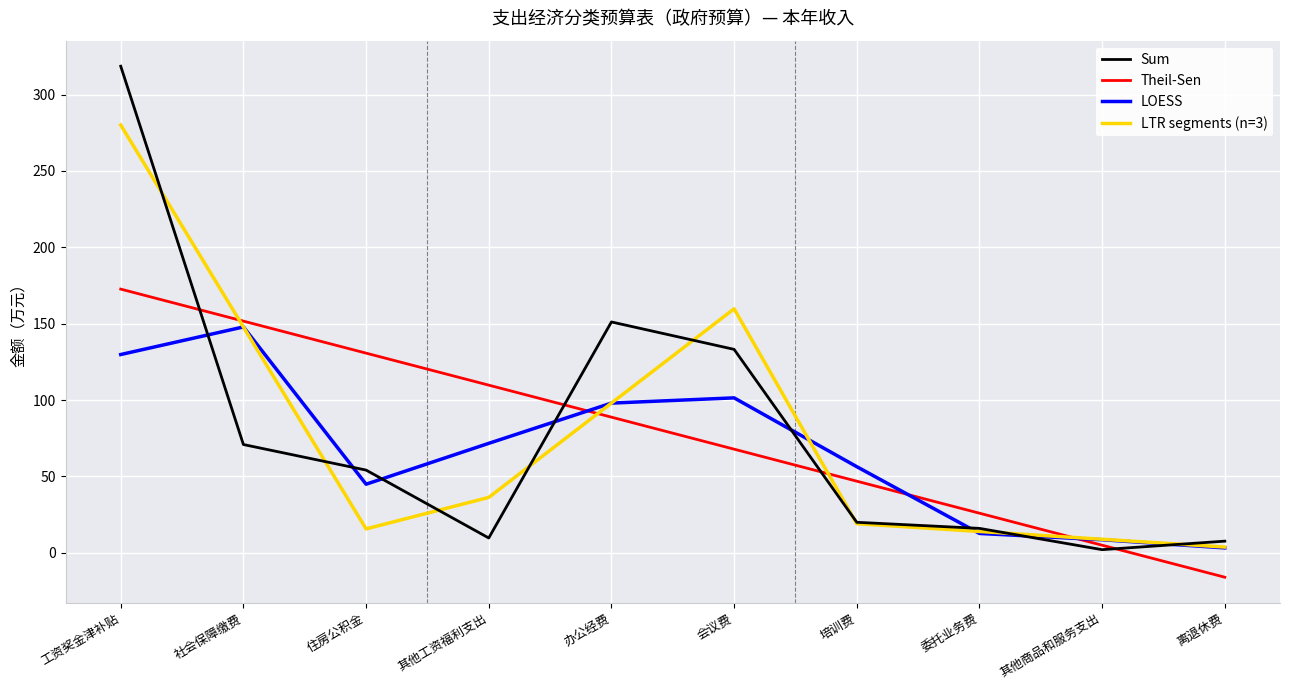

True or false: Sum has a value of 151.2 at 办公经费.

True